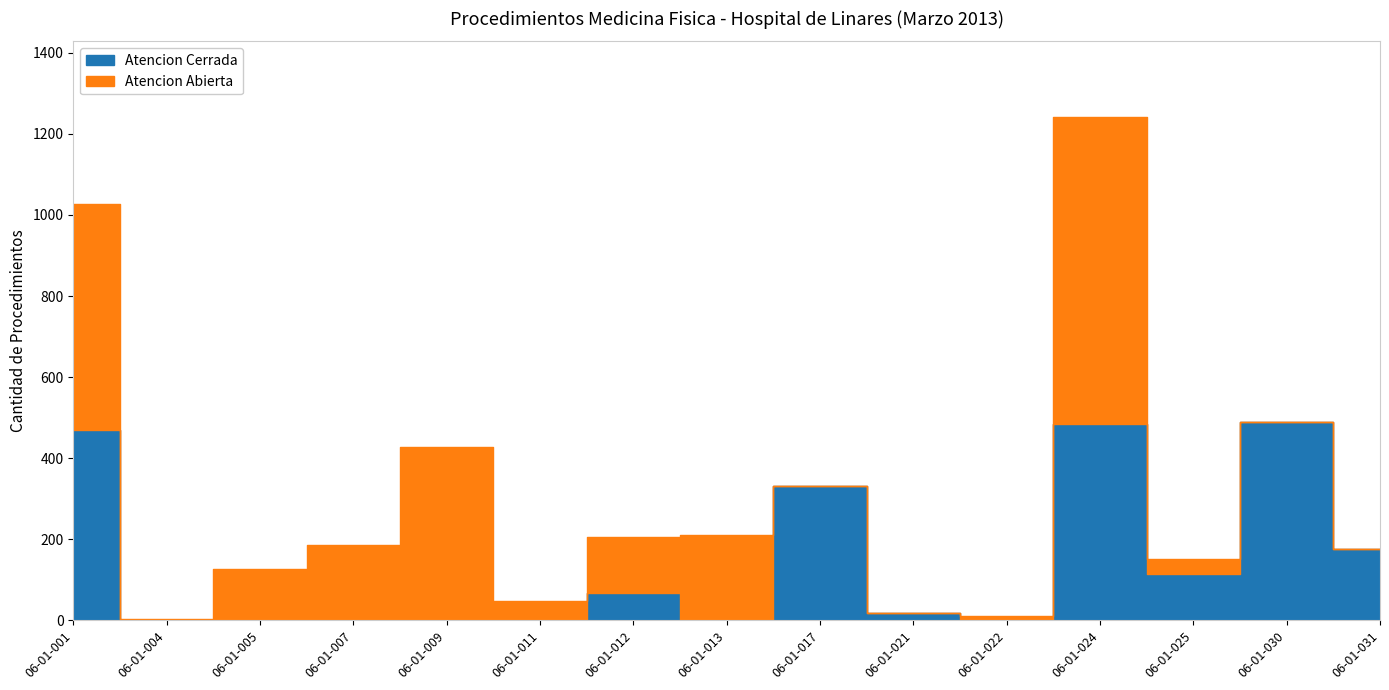

The value of Atencion Abierta at 06-01-012 is 91. True or false?

False